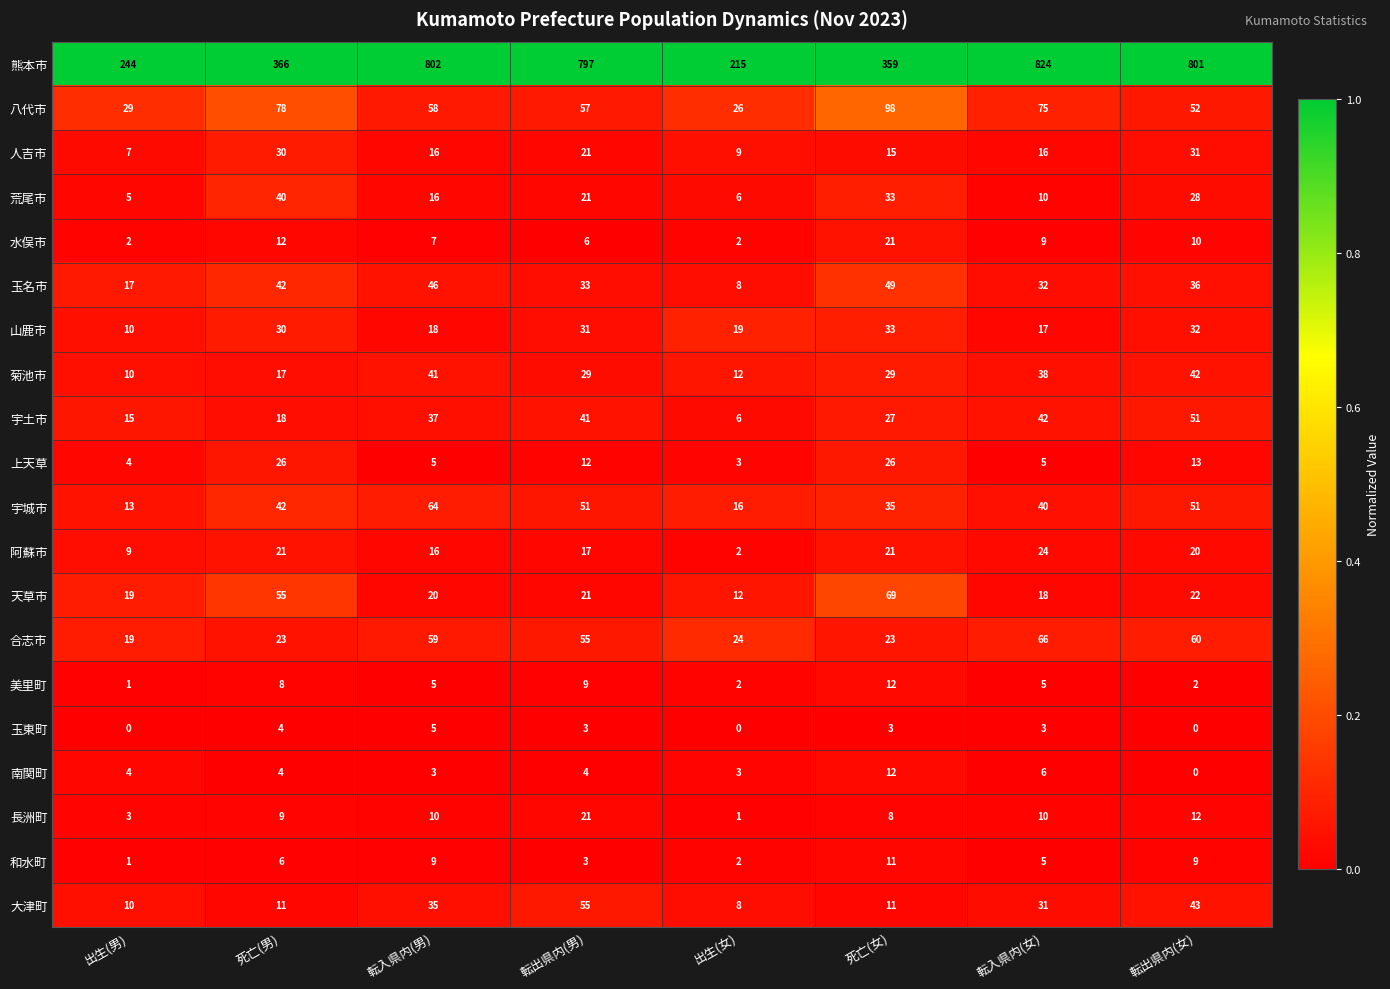

Between 死亡(男) and 出生(女), which series saw the biggest shift?

熊本市